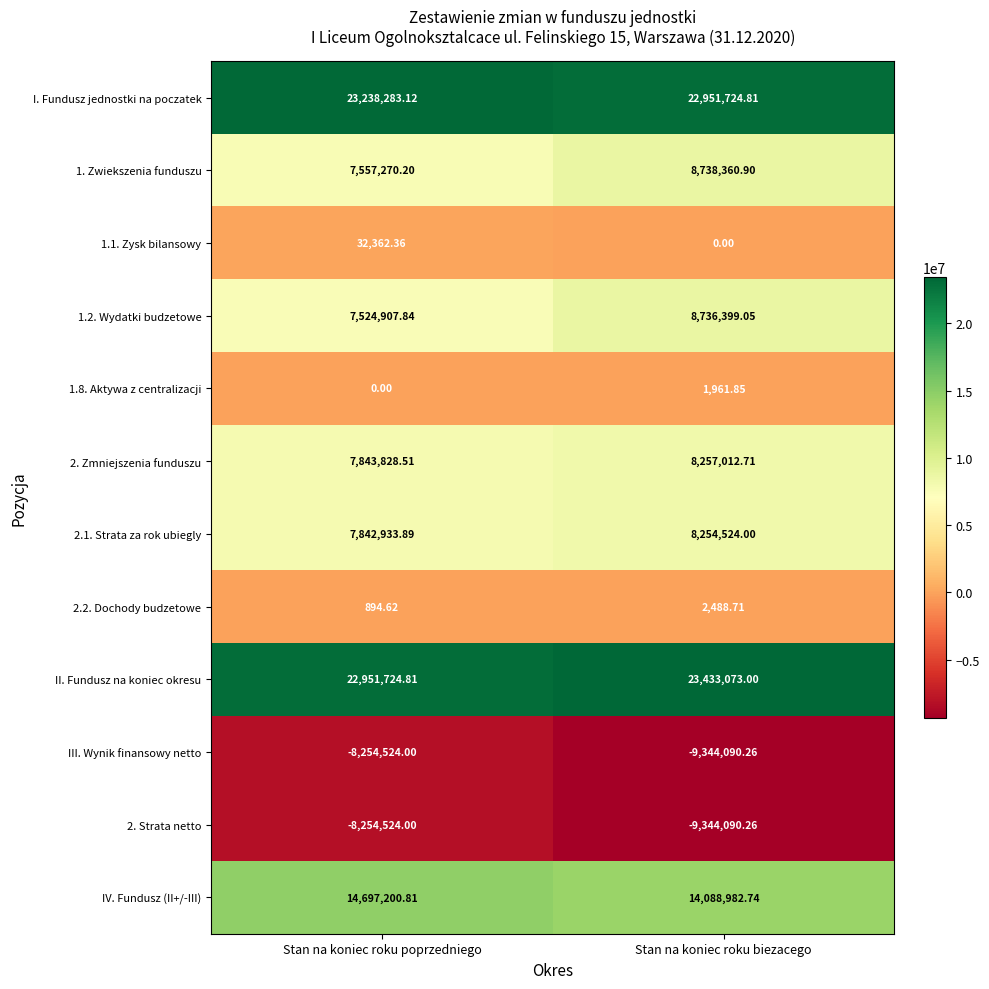

Rank the categories by I. Fundusz jednostki na poczatek value from lowest to highest.

Stan na koniec roku biezacego, Stan na koniec roku poprzedniego